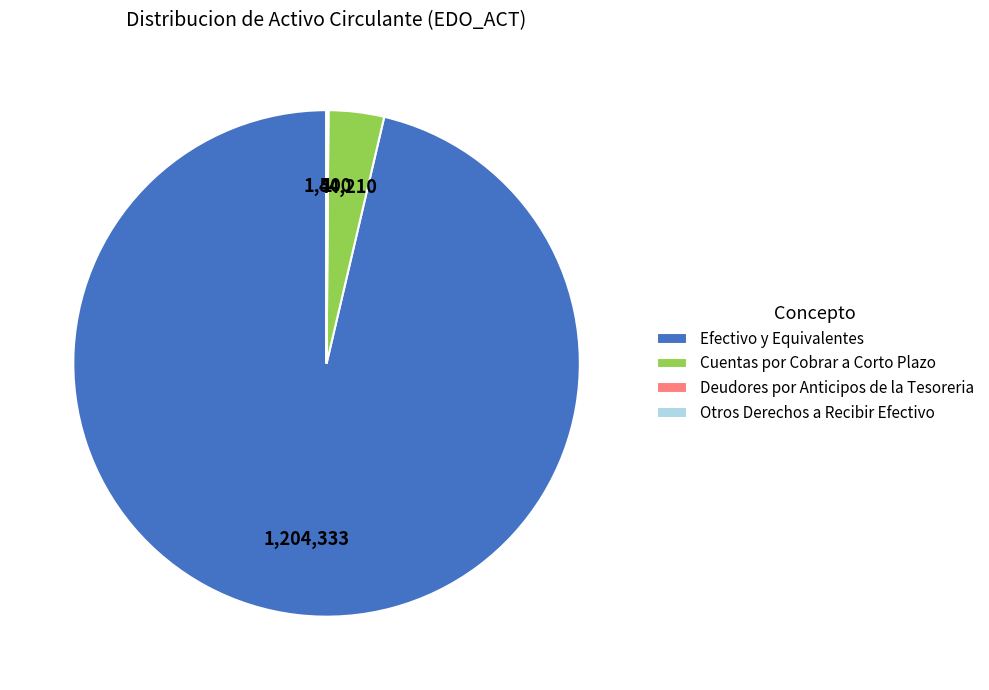

Is Cuentas por Cobrar a Corto Plazo the majority of the pie?

No